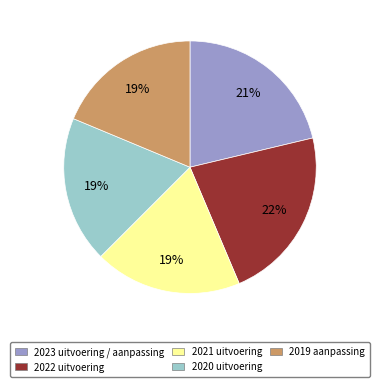

To the nearest percent, what is the average slice percentage?

20%